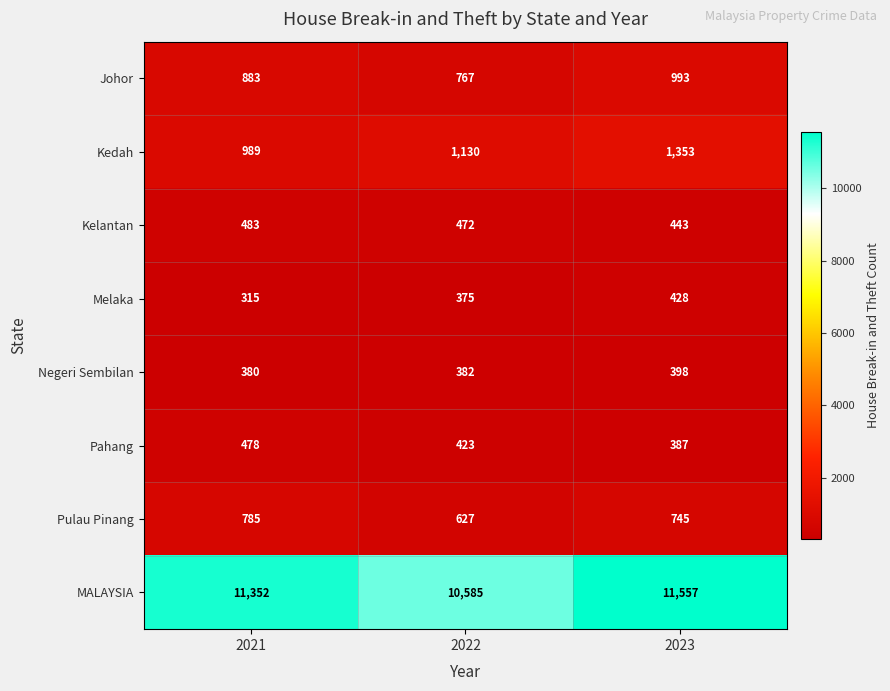

Which series has the largest total across all categories?

MALAYSIA